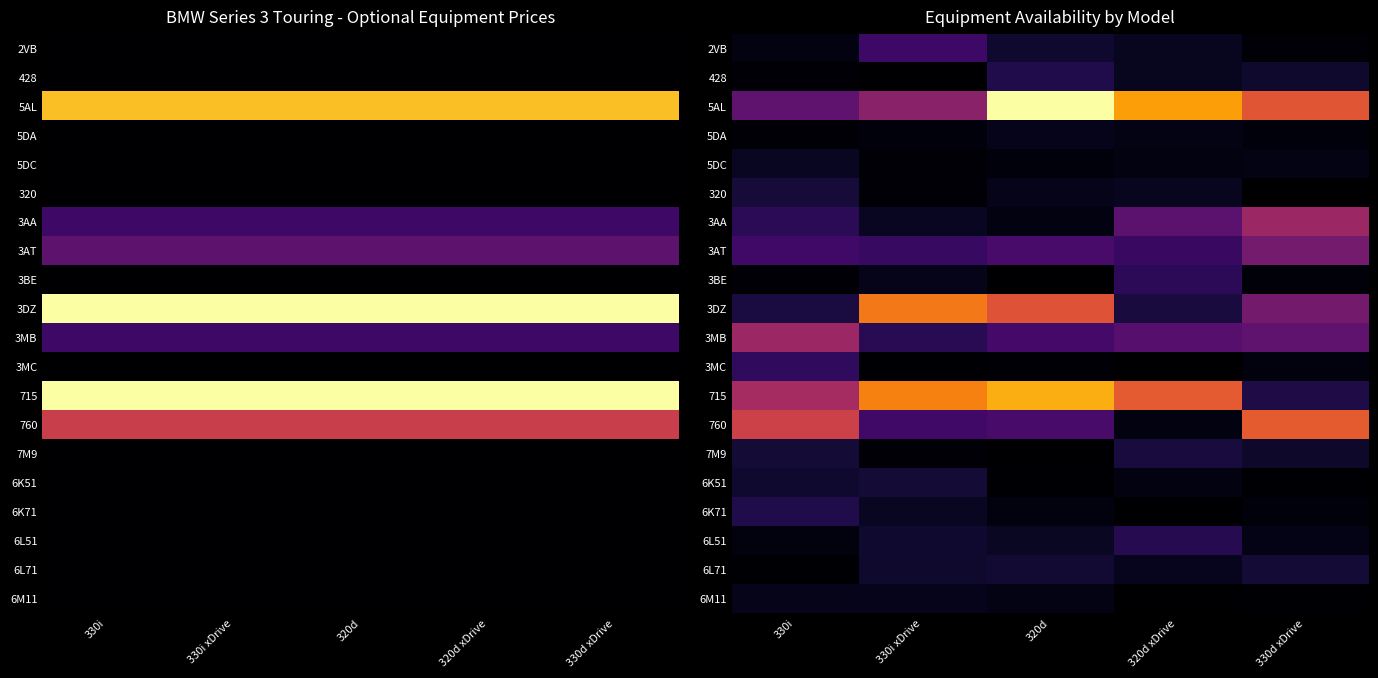

Which category has the lowest value across all series?

320d